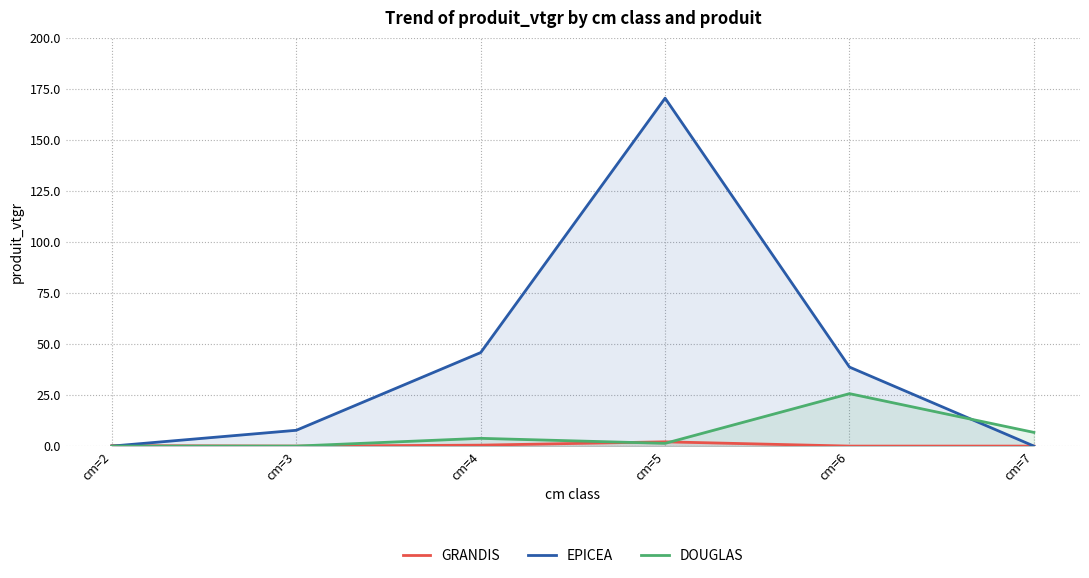

Between cm=4 and cm=5, which series saw the biggest shift?

EPICEA